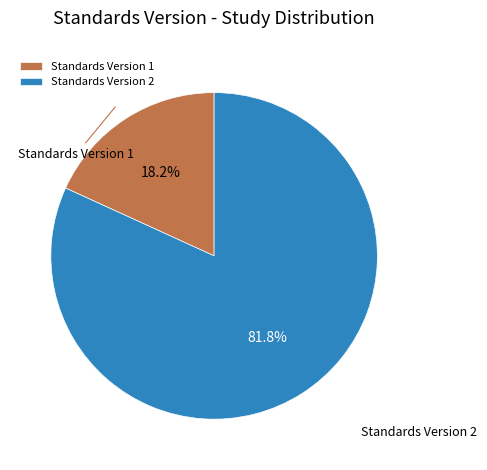

Which has a higher value, Standards Version 2 or Standards Version 1?

Standards Version 2